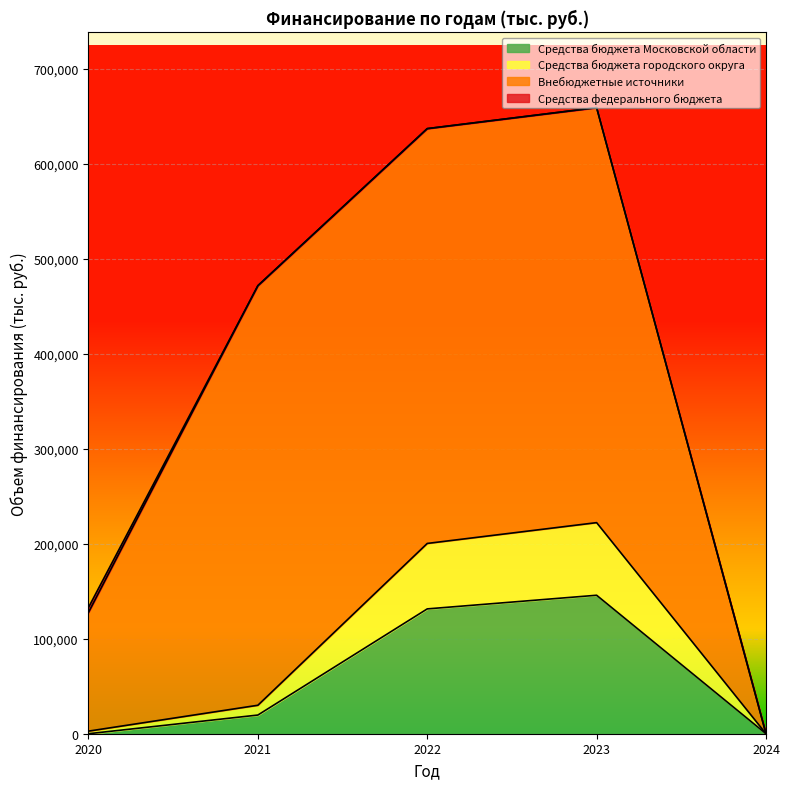

What is the value of the Средства бюджета Московской области point at the 3rd from the left?

131383.2